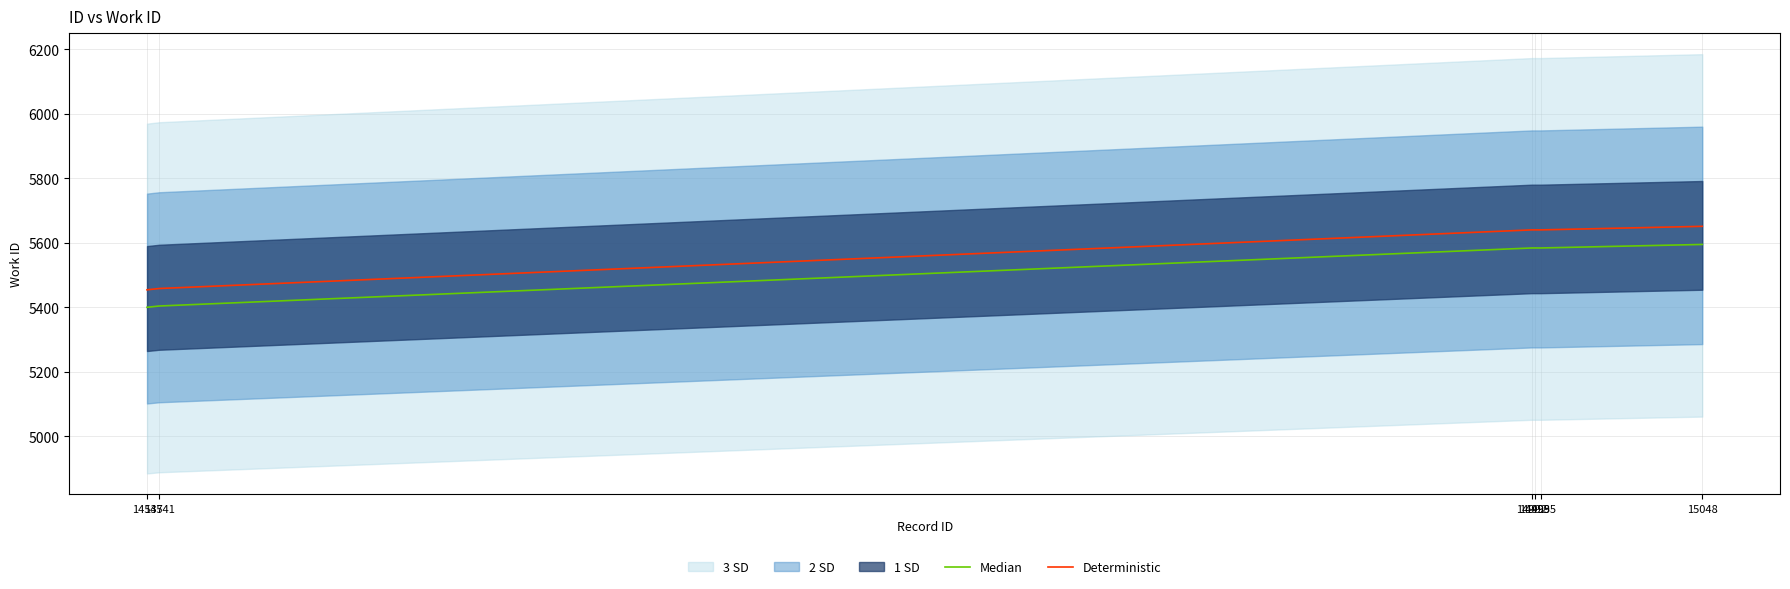

What is the sum of the Median values at 15048 and 14992?

11178.8